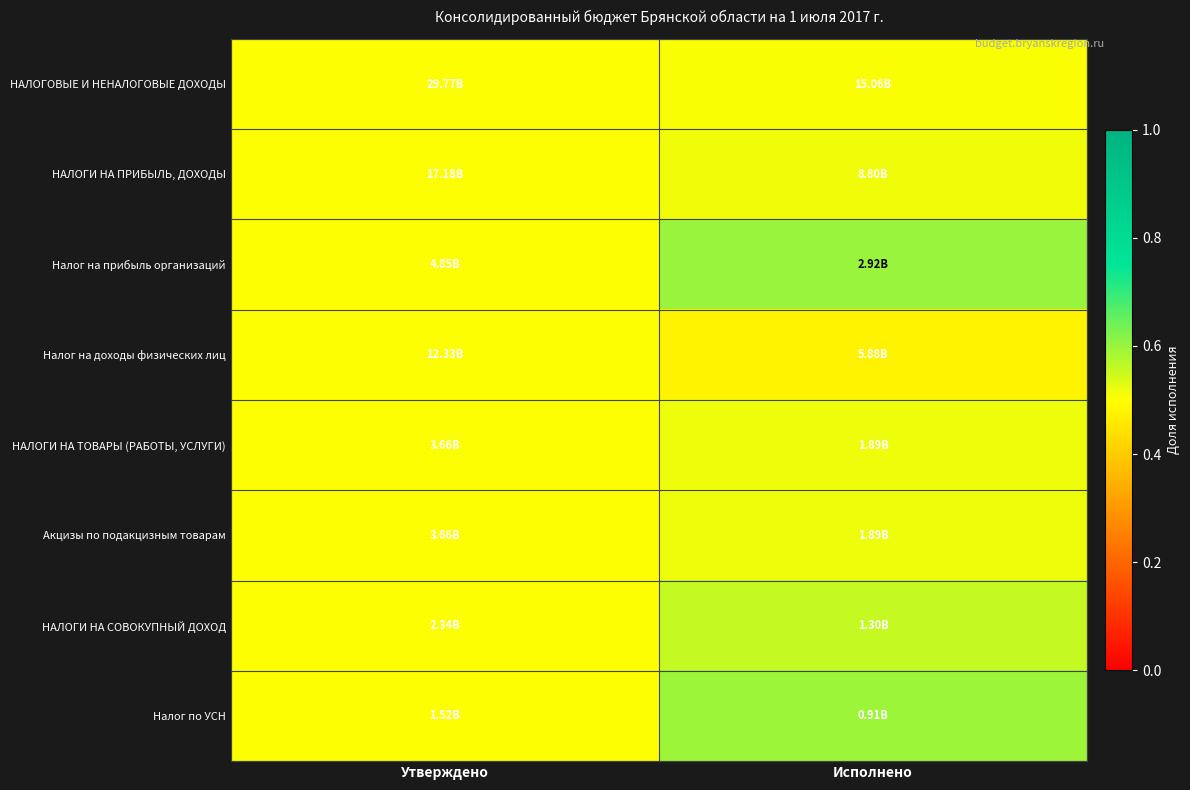

Rank the series at Исполнено from highest to lowest value.

Налог на прибыль организаций, Налог по УСН, НАЛОГИ НА СОВОКУПНЫЙ ДОХОД, НАЛОГИ НА ТОВАРЫ (РАБОТЫ, УСЛУГИ), Акцизы по подакцизным товарам, НАЛОГИ НА ПРИБЫЛЬ, ДОХОДЫ, НАЛОГОВЫЕ И НЕНАЛОГОВЫЕ ДОХОДЫ, Налог на доходы физических лиц